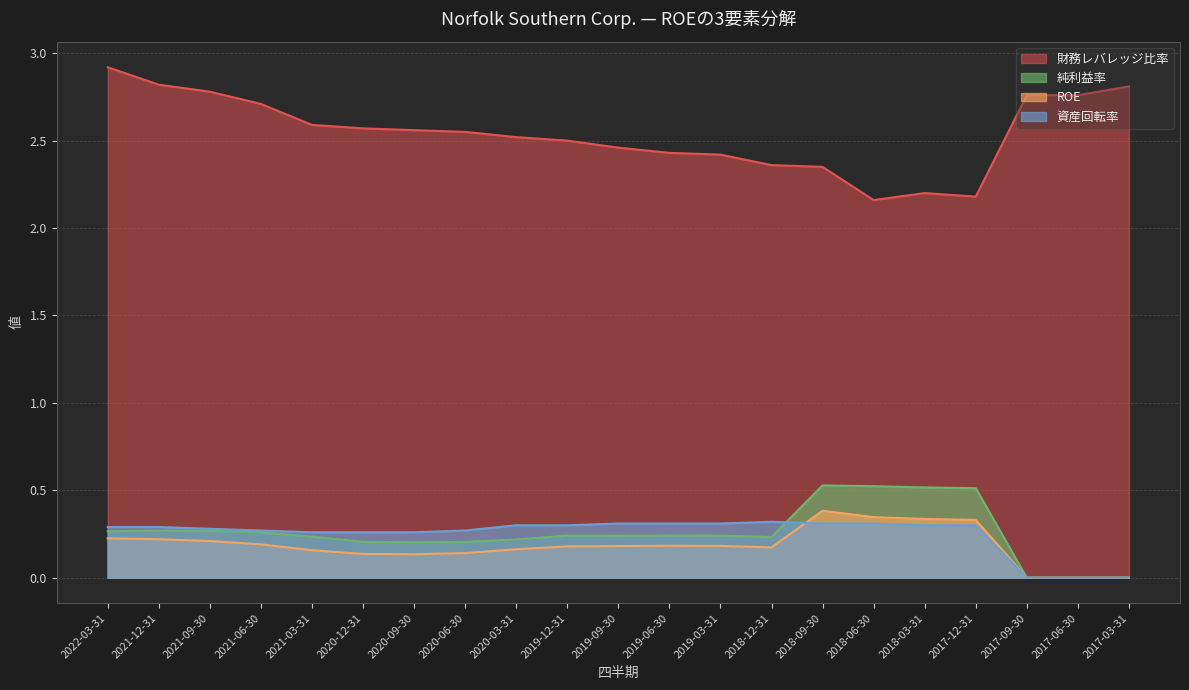

Reading left to right, list all the values displayed in this chart.

財務レバレッジ比率: 2022-03-31=2.9	2021-12-31=2.8	2021-09-30=2.8	2021-06-30=2.7	2021-03-31=2.6	2020-12-31=2.6	2020-09-30=2.6	2020-06-30=2.5	2020-03-31=2.5	2019-12-31=2.5	2019-09-30=2.5	2019-06-30=2.4	2019-03-31=2.4	2018-12-31=2.4	2018-09-30=2.4	2018-06-30=2.2	2018-03-31=2.2	2017-12-31=2.2	2017-09-30=2.8	2017-06-30=2.8	2017-03-31=2.8
ROE: 2022-03-31=0.2	2021-12-31=0.2	2021-09-30=0.2	2021-06-30=0.2	2021-03-31=0.2	2020-12-31=0.1	2020-09-30=0.1	2020-06-30=0.1	2020-03-31=0.2	2019-12-31=0.2	2019-09-30=0.2	2019-06-30=0.2	2019-03-31=0.2	2018-12-31=0.2	2018-09-30=0.4	2018-06-30=0.3	2018-03-31=0.3	2017-12-31=0.3	2017-09-30=0.0	2017-06-30=0.0	2017-03-31=0.0
純利益率: 2022-03-31=0.3	2021-12-31=0.3	2021-09-30=0.3	2021-06-30=0.3	2021-03-31=0.2	2020-12-31=0.2	2020-09-30=0.2	2020-06-30=0.2	2020-03-31=0.2	2019-12-31=0.2	2019-09-30=0.2	2019-06-30=0.2	2019-03-31=0.2	2018-12-31=0.2	2018-09-30=0.5	2018-06-30=0.5	2018-03-31=0.5	2017-12-31=0.5	2017-09-30=0.0	2017-06-30=0.0	2017-03-31=0.0
資産回転率: 2022-03-31=0.3	2021-12-31=0.3	2021-09-30=0.3	2021-06-30=0.3	2021-03-31=0.3	2020-12-31=0.3	2020-09-30=0.3	2020-06-30=0.3	2020-03-31=0.3	2019-12-31=0.3	2019-09-30=0.3	2019-06-30=0.3	2019-03-31=0.3	2018-12-31=0.3	2018-09-30=0.3	2018-06-30=0.3	2018-03-31=0.3	2017-12-31=0.3	2017-09-30=0.0	2017-06-30=0.0	2017-03-31=0.0